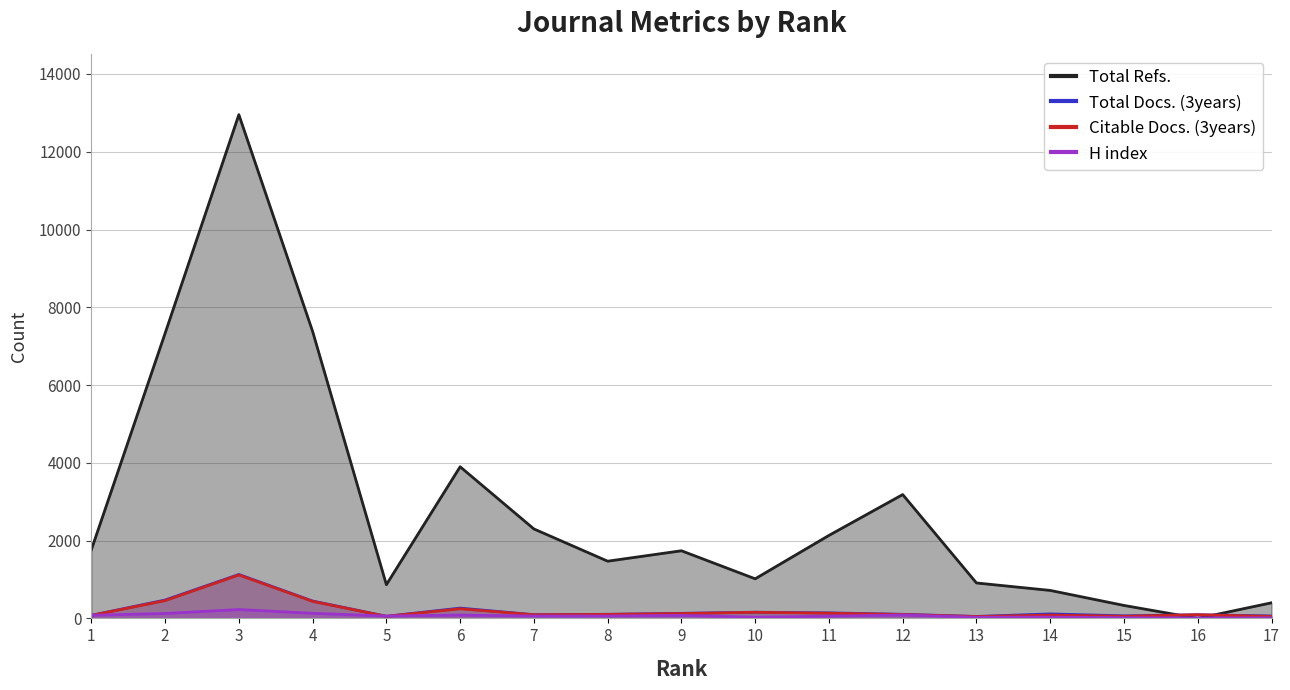

Reading left to right, extract all data points from this chart.

Total Refs.: 1=1764	2=7331	3=12953	4=7380	5=867	6=3899	7=2300	8=1471	9=1739	10=1018	11=2134	12=3184	13=911	14=719	15=333	16=0	17=401
Total Docs. (3years): 1=78	2=472	3=1129	4=446	5=54	6=265	7=95	8=105	9=130	10=159	11=142	12=105	13=50	14=115	15=66	16=94	17=63
Citable Docs. (3years): 1=76	2=457	3=1117	4=438	5=52	6=247	7=93	8=103	9=125	10=157	11=134	12=100	13=47	14=85	15=54	16=94	17=51
H index: 1=79	2=126	3=228	4=131	5=60	6=86	7=60	8=61	9=77	10=30	11=56	12=88	13=28	14=33	15=19	16=10	17=16